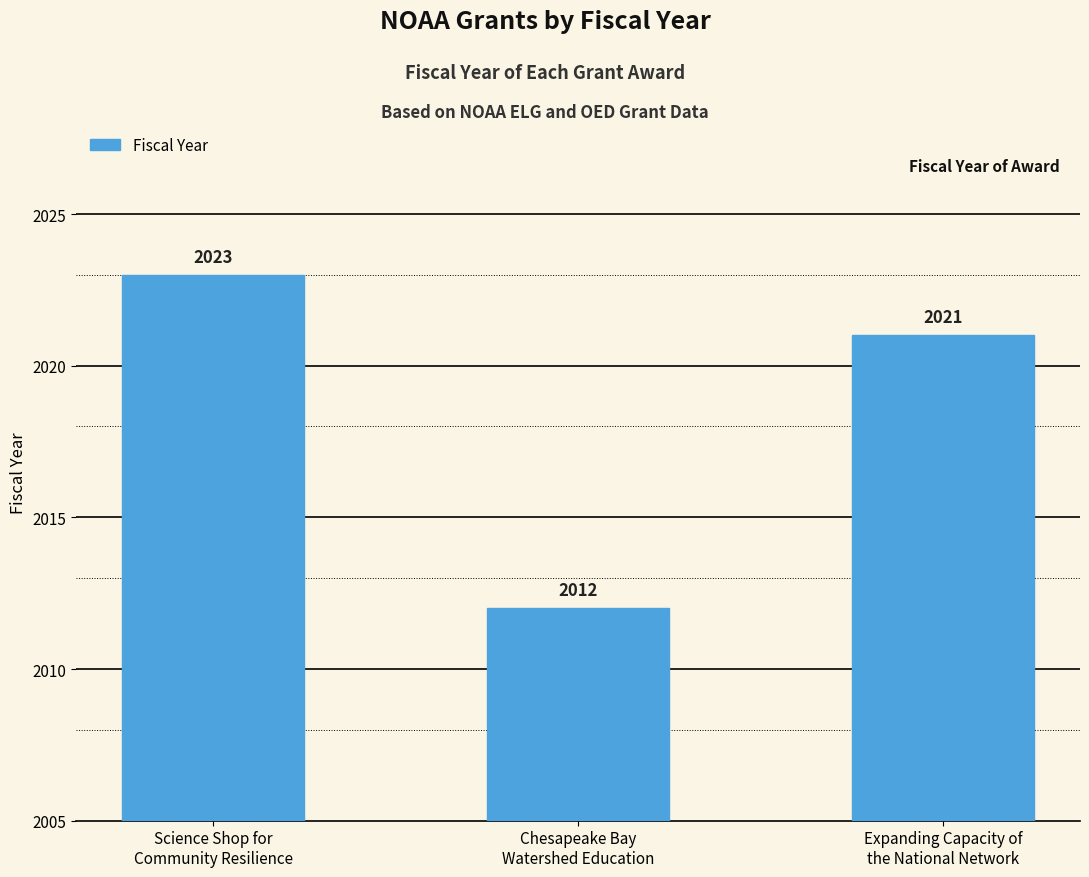

The chart shows a value of 598 at Chesapeake Bay
Watershed Education. True or false?

False